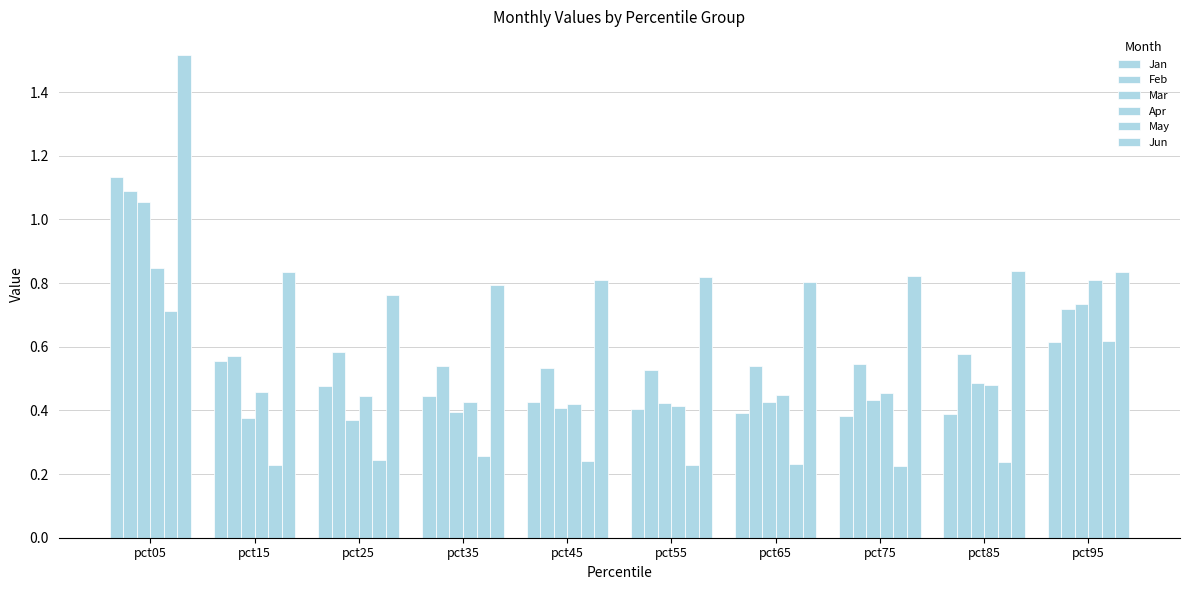

True or false: Feb has a value of 0.1 at pct65.

False